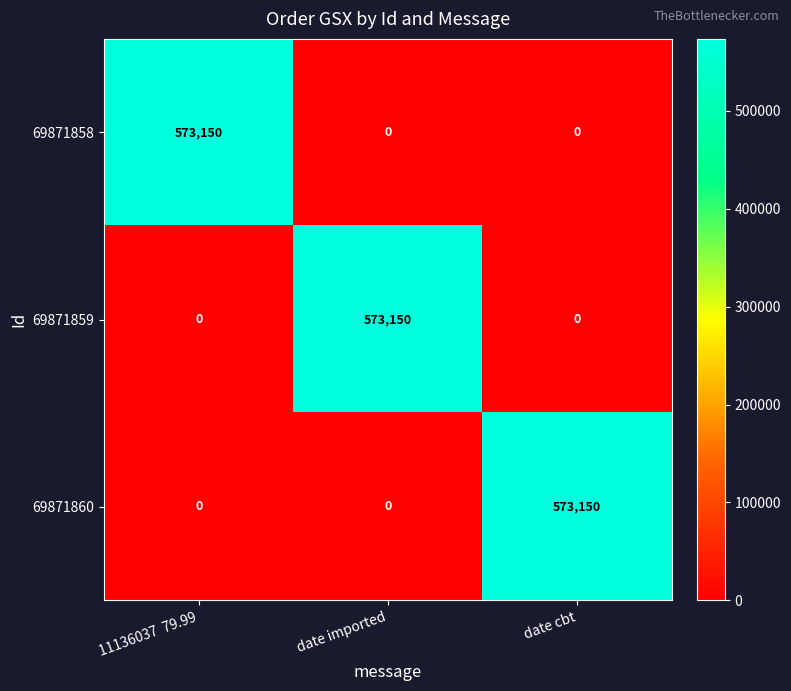

Is it true that 69871859 equals 0 at date cbt?

True